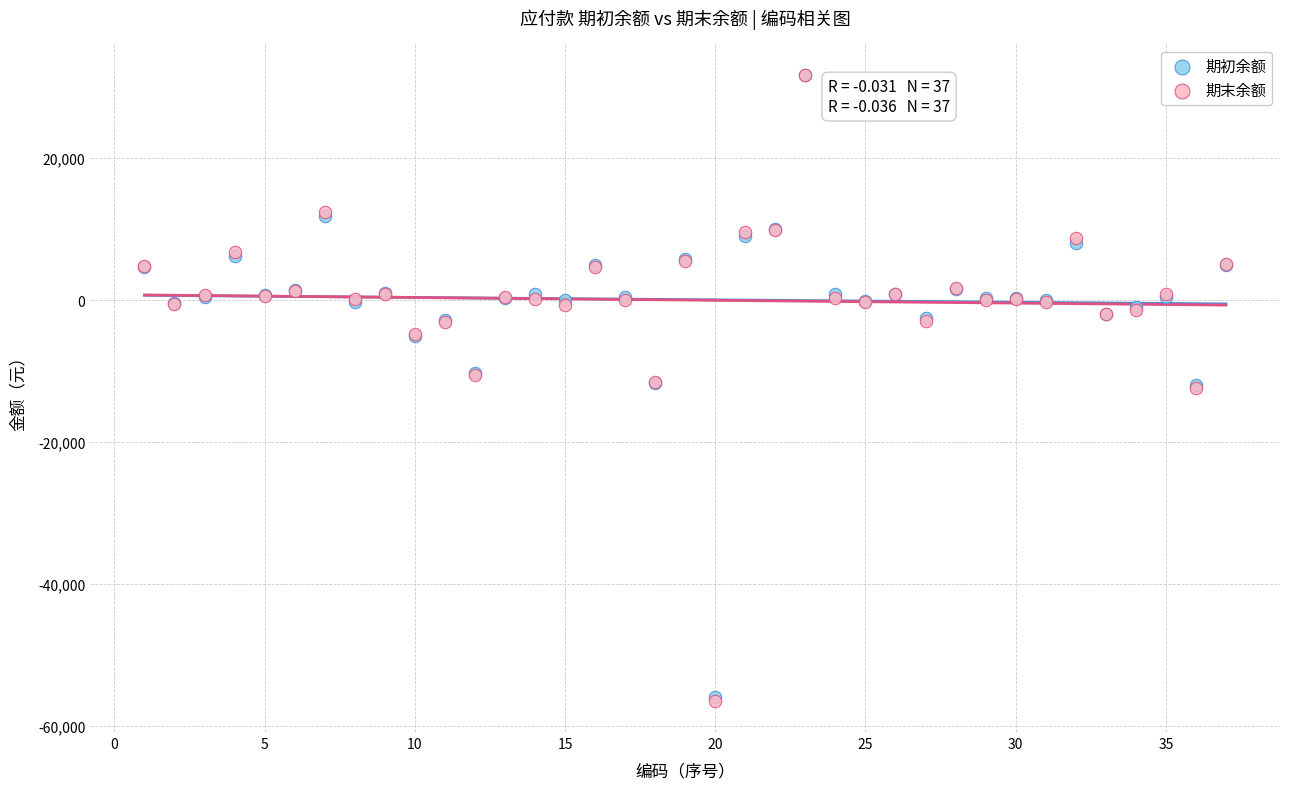

What are all the series names shown in the legend?

期初余额, 期末余额